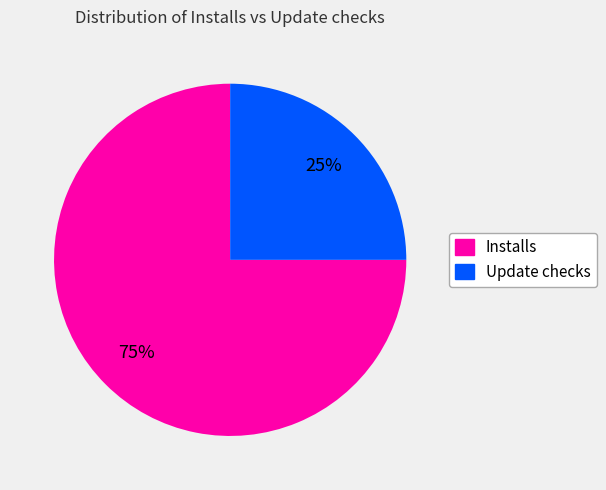

To the nearest percent, what is the difference between the Update checks and Installs slice percentages?

50%